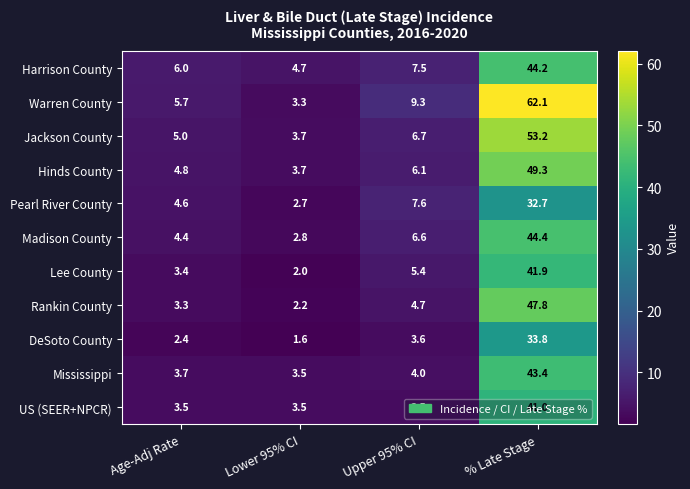

At which category is the sum across all series the highest?

% Late Stage